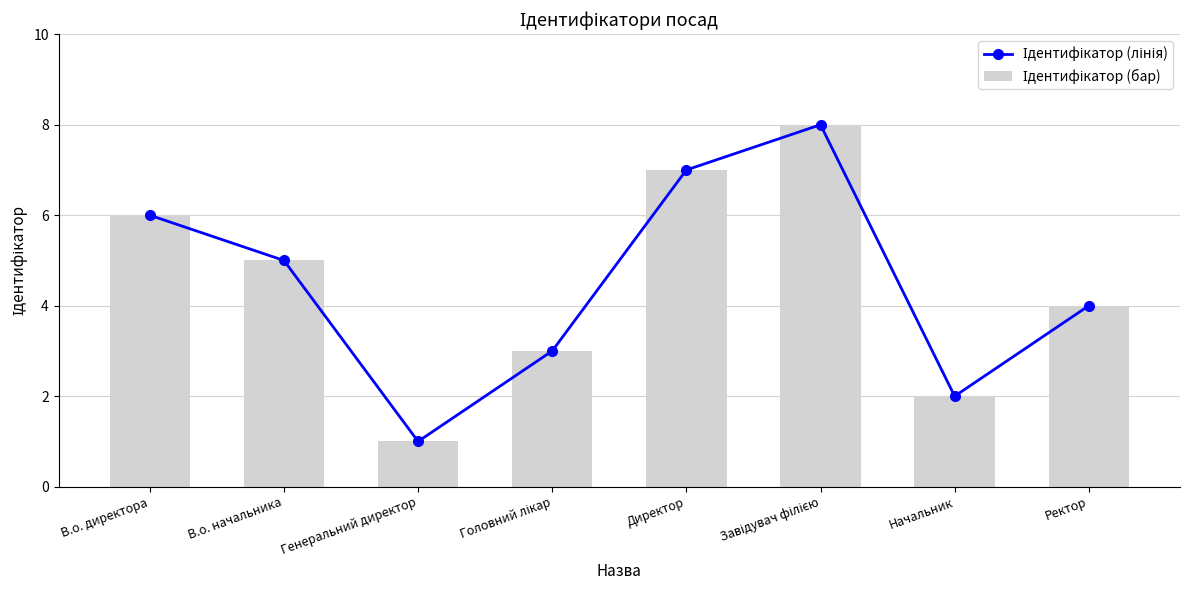

What is the average value of the Ідентифікатор (лінія) series?

4